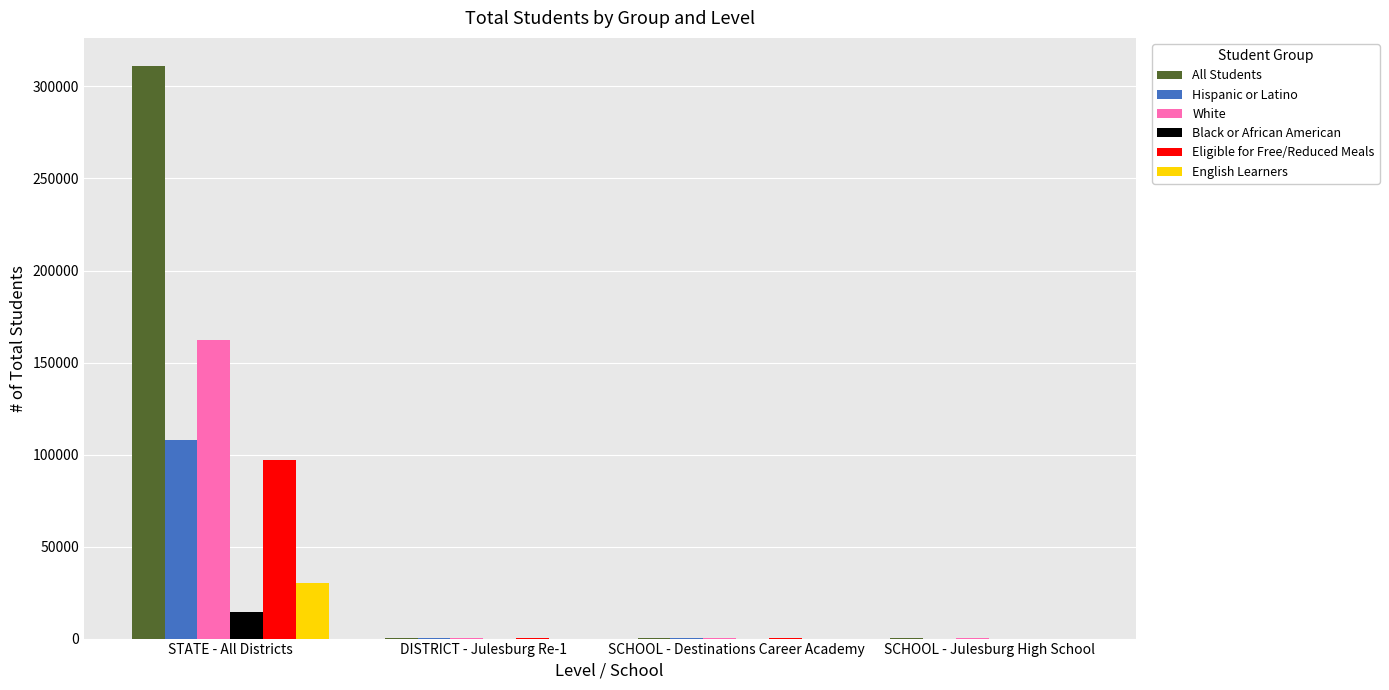

Which series changed the most between STATE - All Districts and SCHOOL - Julesburg High School?

All Students